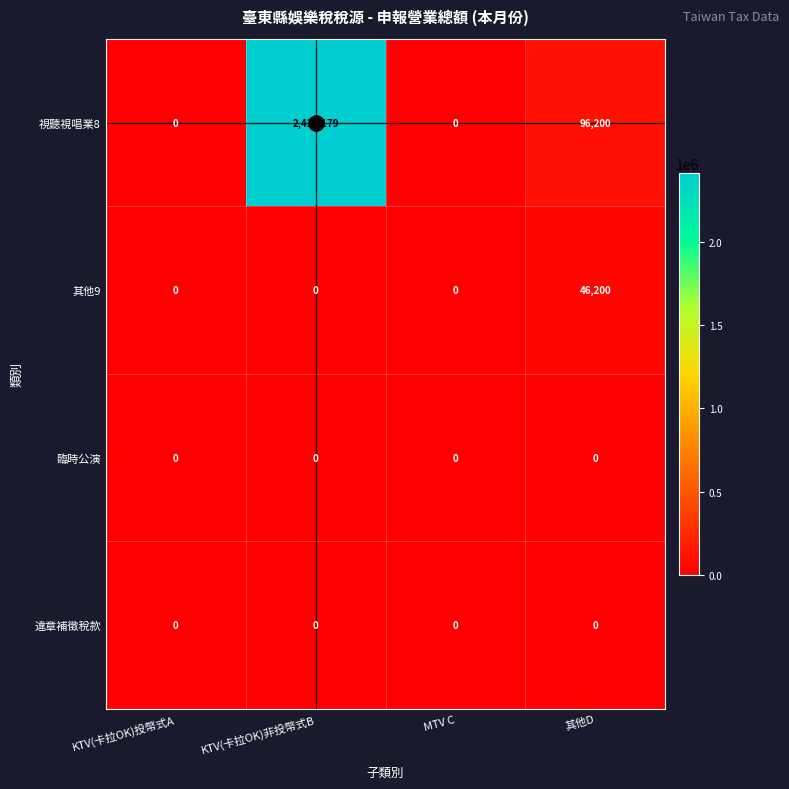

What is the maximum value for 其他9?

46200